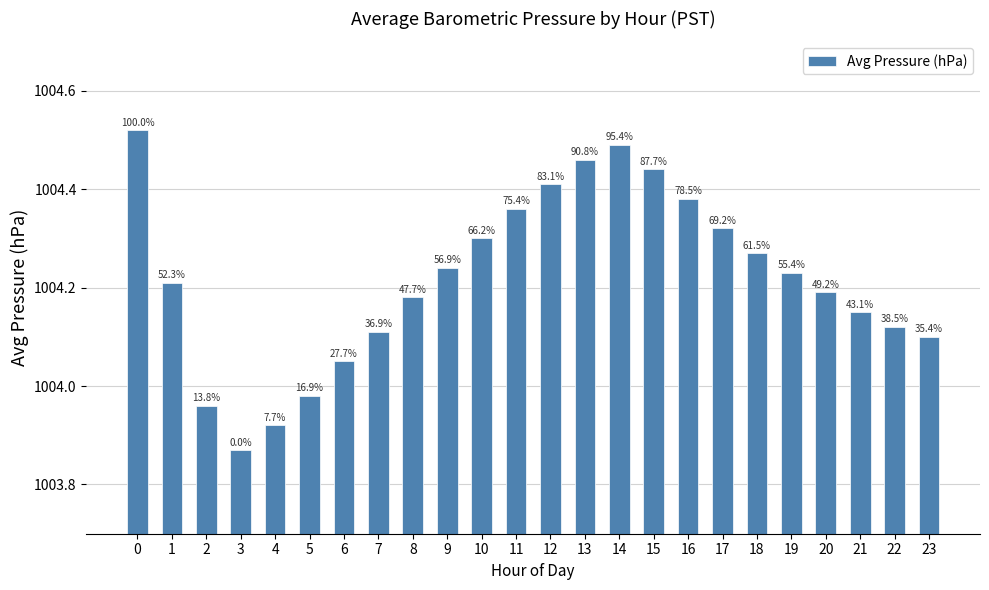

Between 11 and 8, which is larger?

11